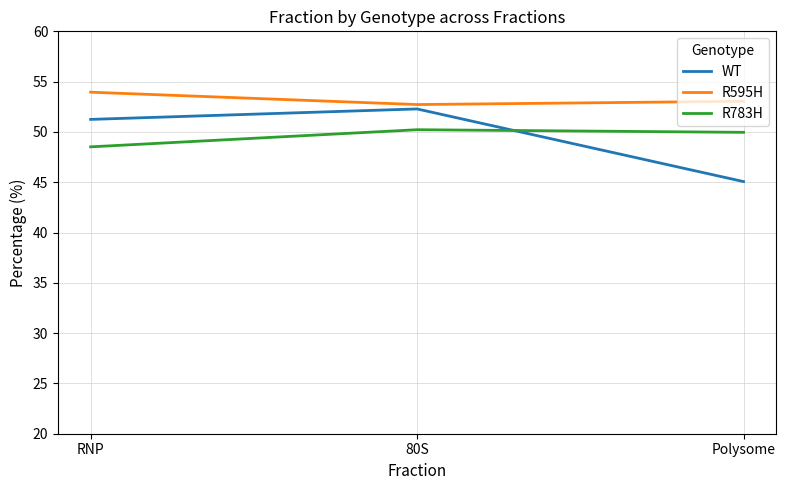

The R783H series shows 16.5 at RNP. True or false?

False